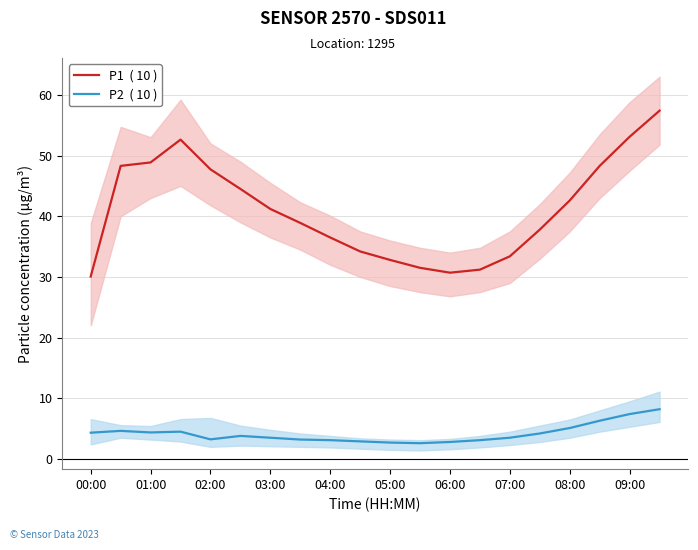

The value of P1  ( 10 ) at 11 is 31.5. True or false?

True